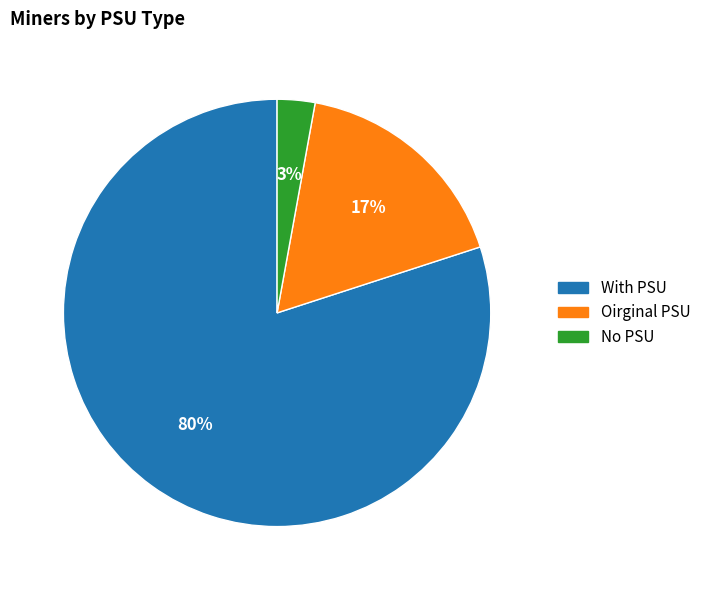

Do With PSU and Oirginal PSU together represent more than half of the pie?

Yes